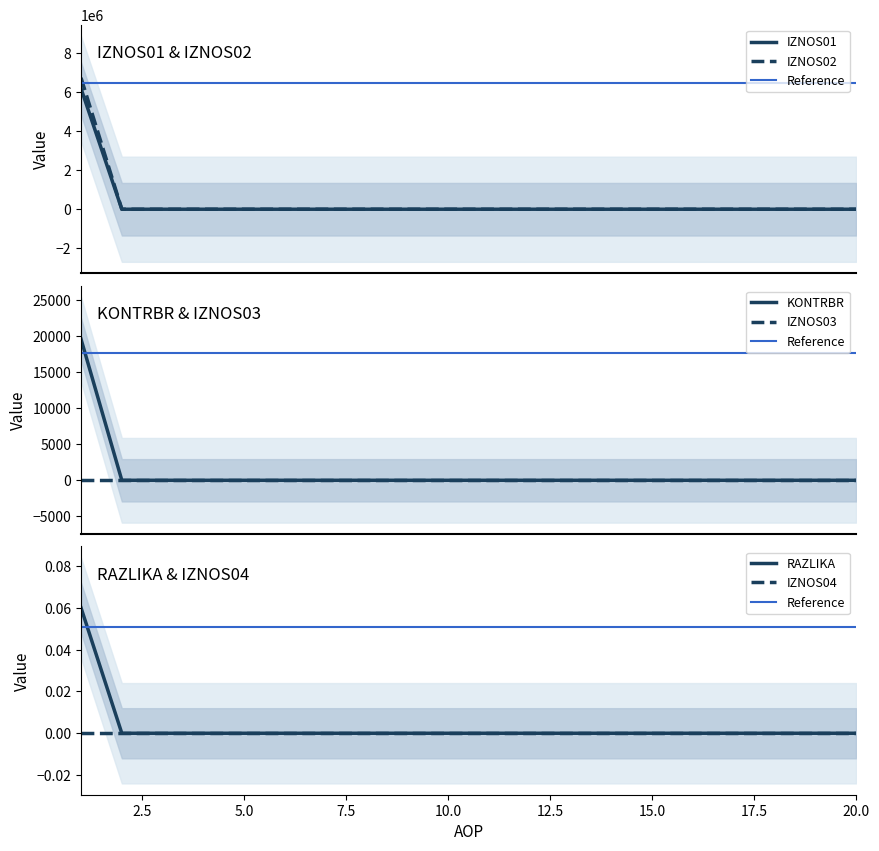

What is the maximum value for IZNOS02?

6718195.9